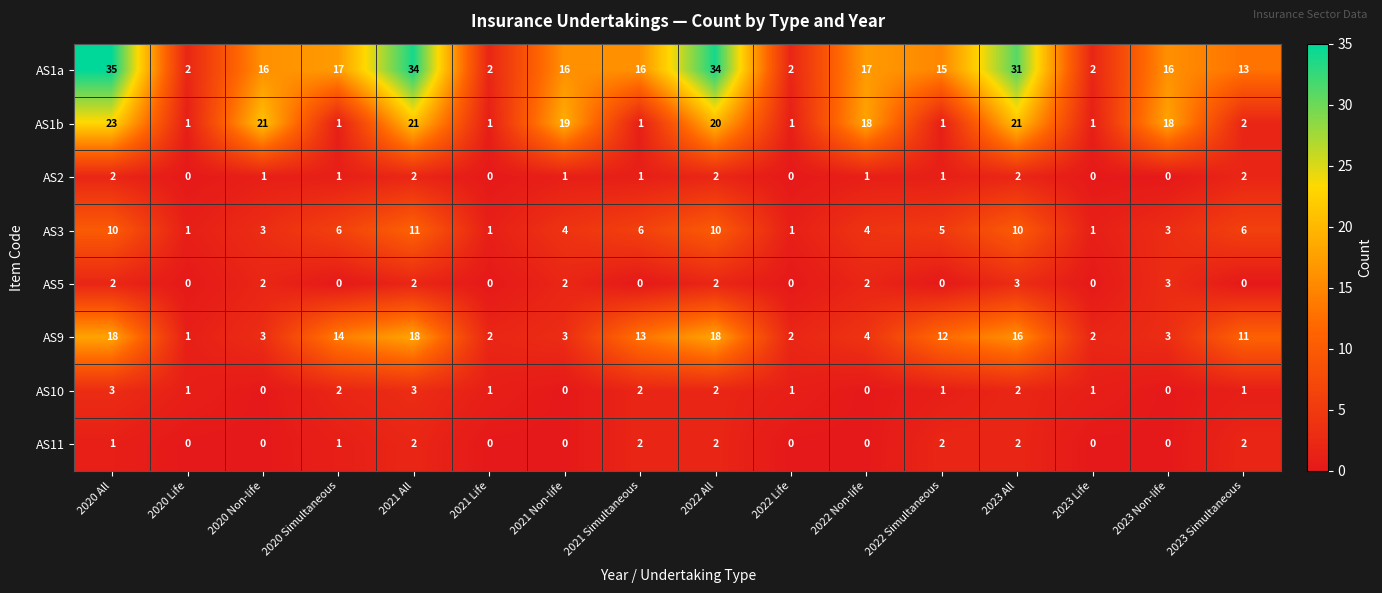

Which series has the largest range (max minus min)?

AS1a